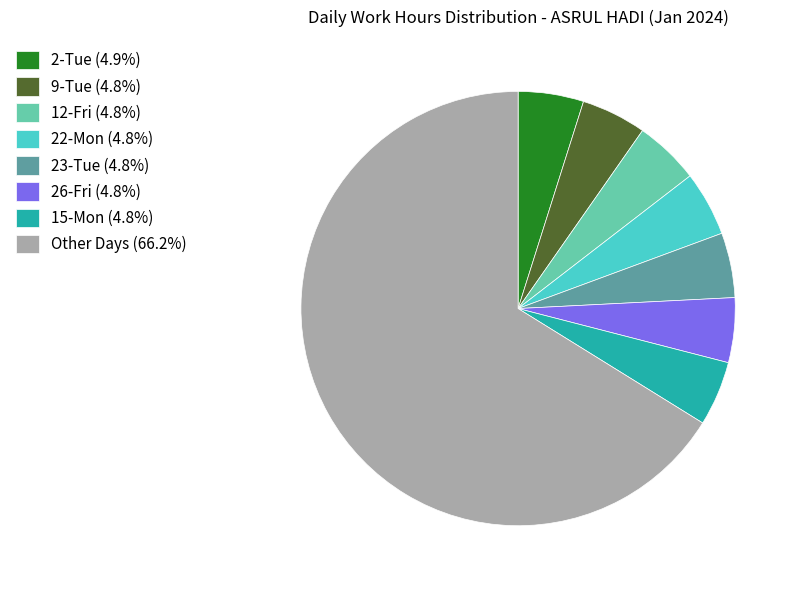

Is the sum of Other Days (66.2%) and 23-Tue (4.8%) greater than half?

Yes